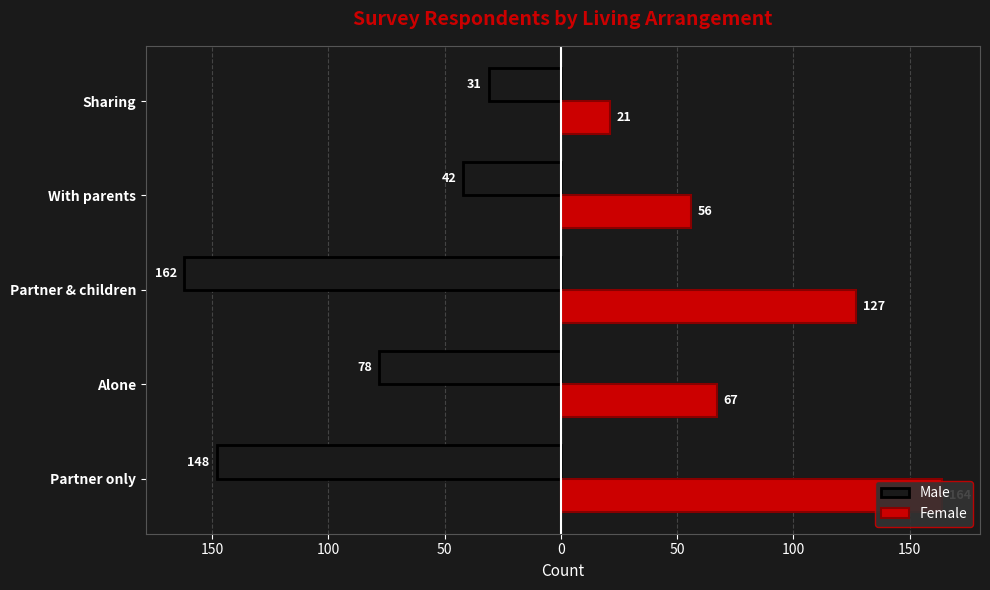

Which has a higher value, Alone or With parents?

With parents